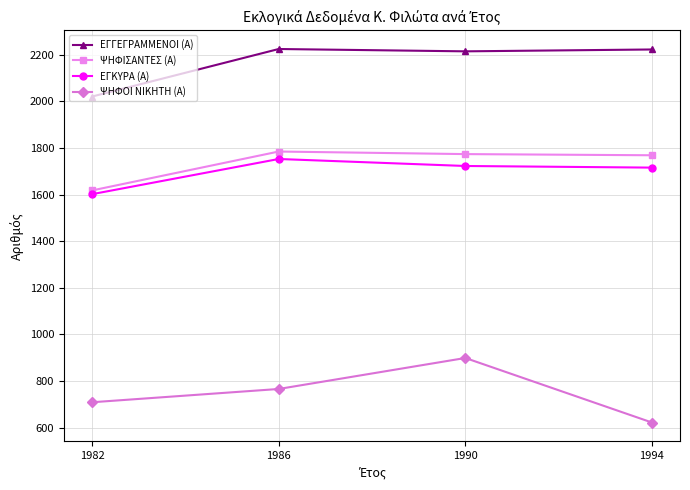

What is the difference between the ΕΓΓΕΓΡΑΜΜΕΝΟΙ (Α) values at 1994 and 1986?

2